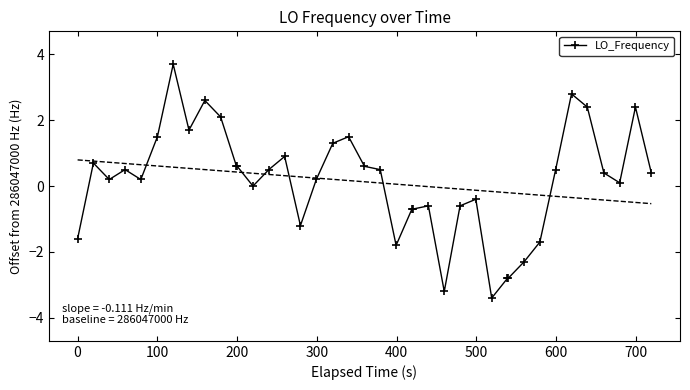

What is the average value?

0.1